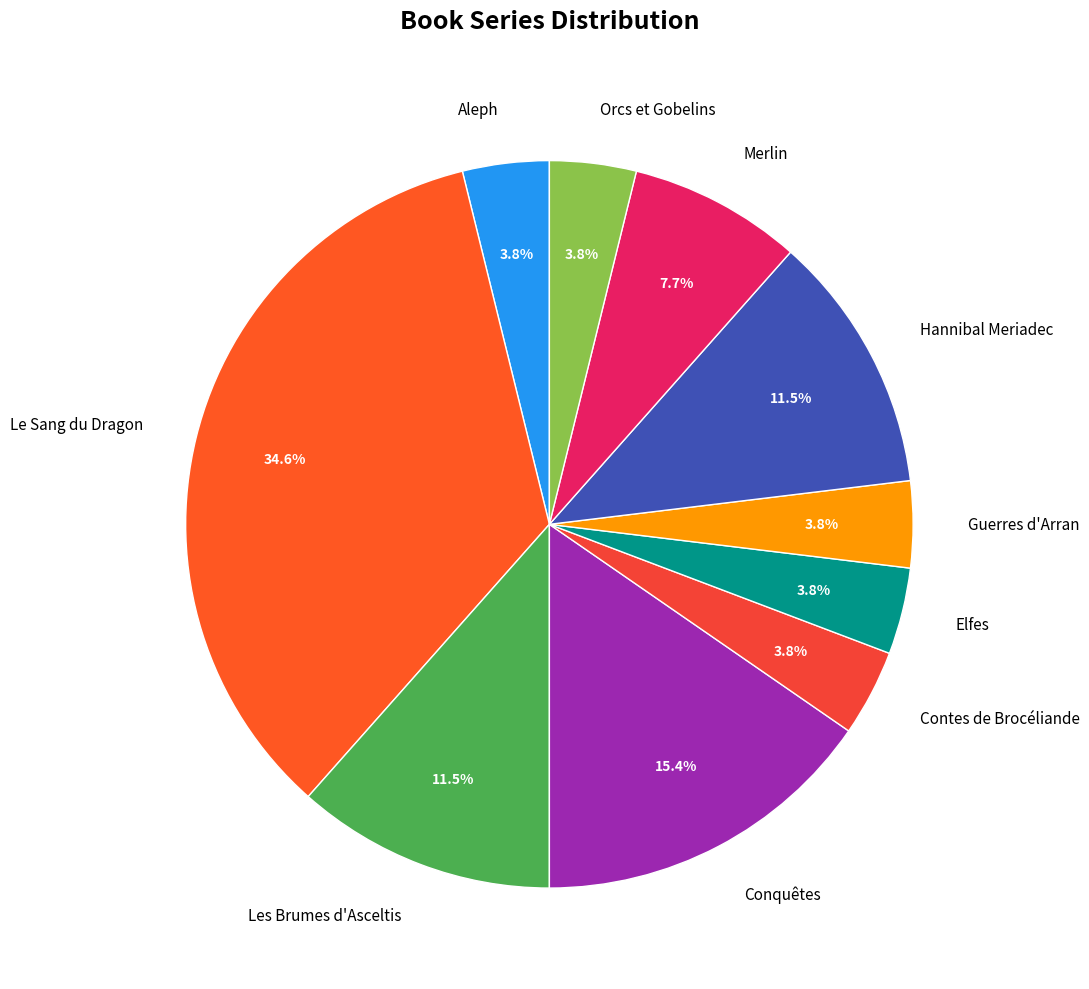

Is there a majority slice in this chart?

No